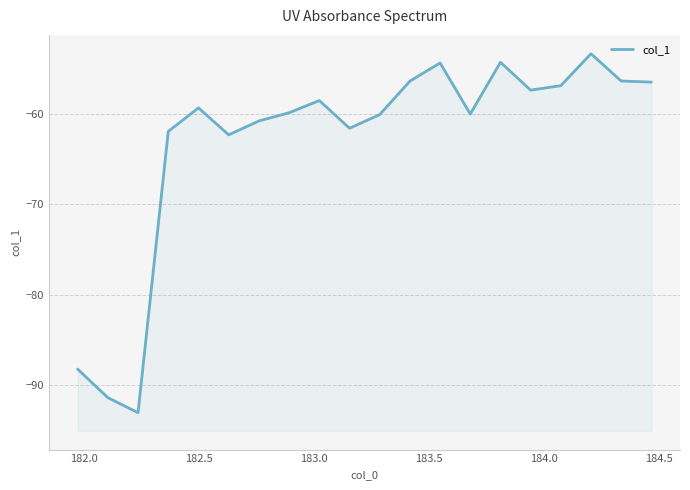

What is the smallest value displayed?

-93.1